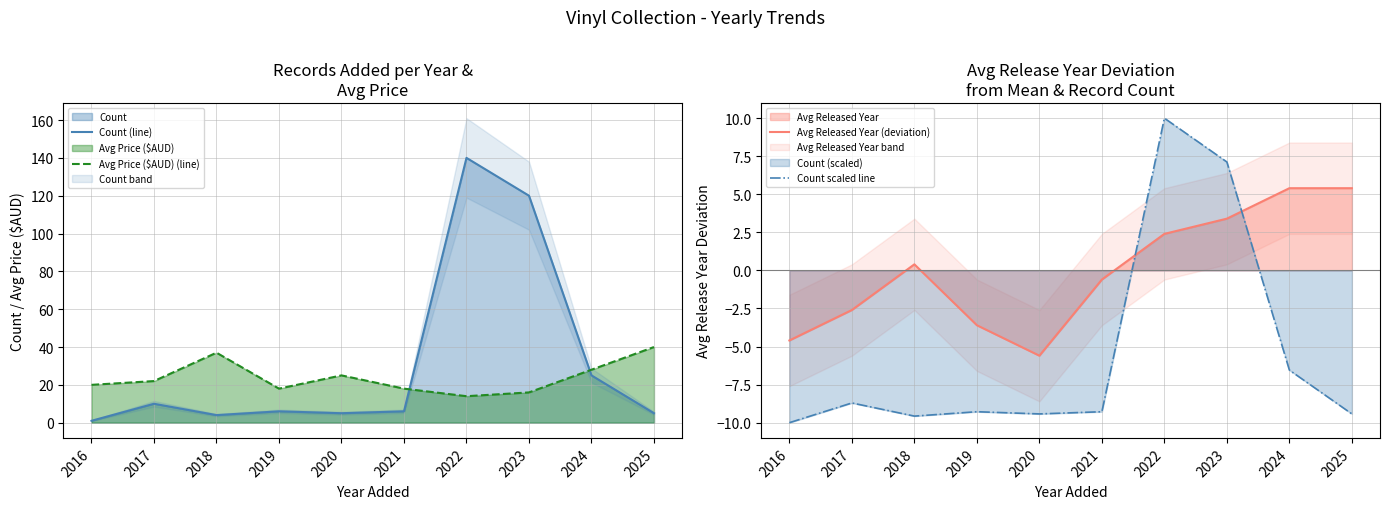

Which series has the largest range (max minus min)?

Count (line)